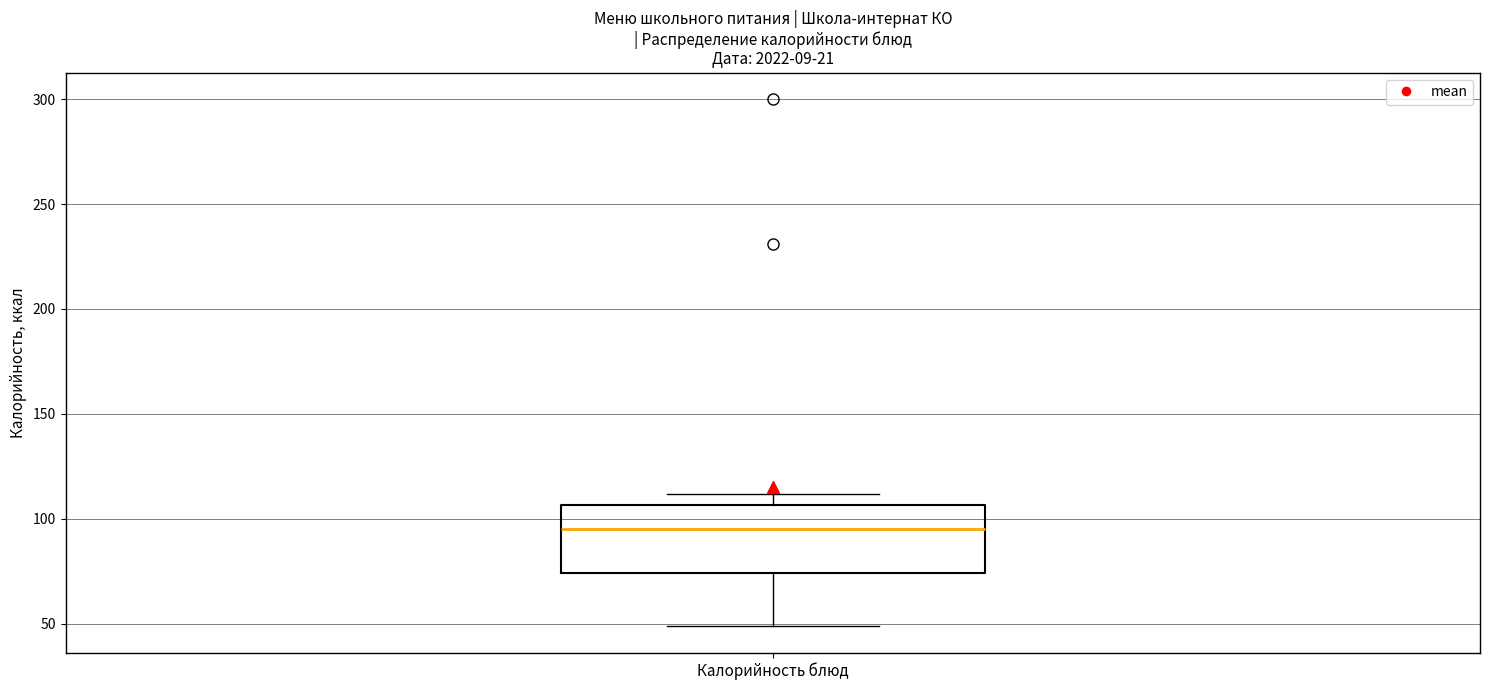

Transcribe this box plot: give where the median line is, the range the box spans, and where the two whiskers end, as read against the y-axis. The values are not printed on the chart, so give them approximately, as read against the axis.

median 95, box 75 to 105, whiskers 50 to 110